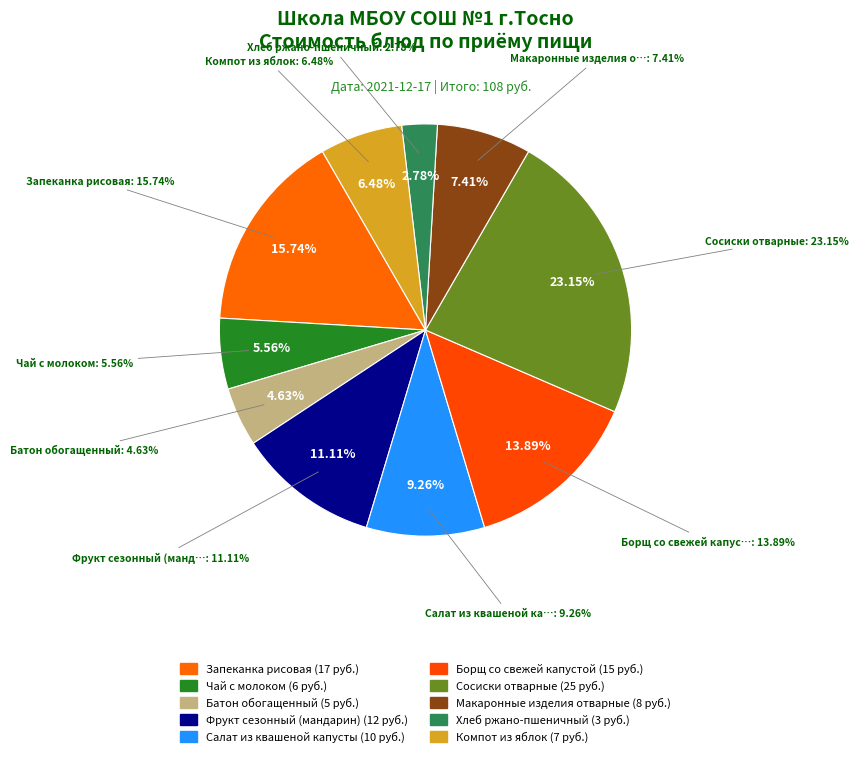

The Запеканка рисовая slice represents 22% of the pie. True or false?

False